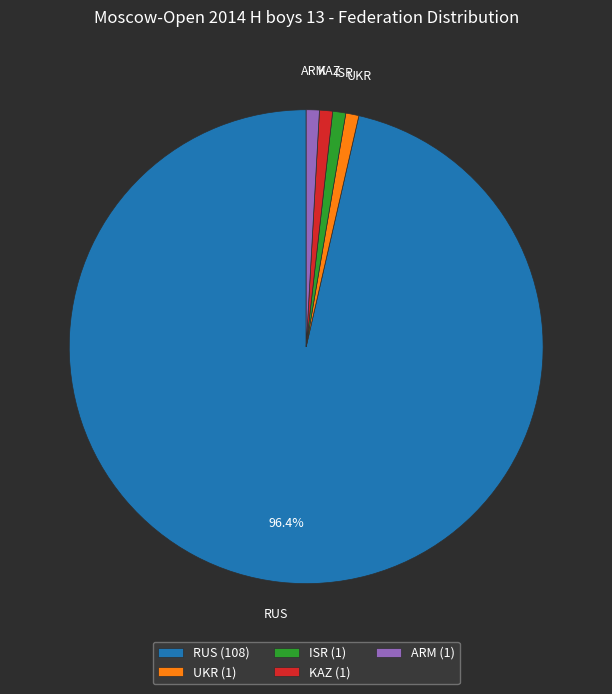

Is the sum of RUS and ISR greater than half?

Yes